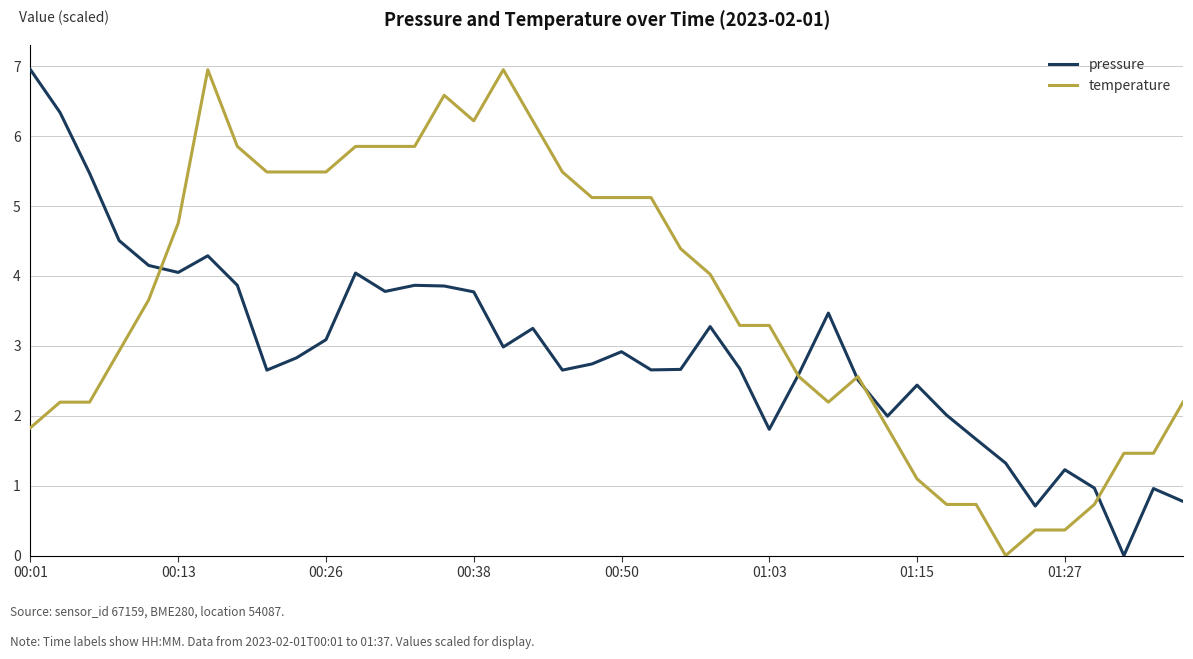

Is this an area chart (filled region under the line)?

No